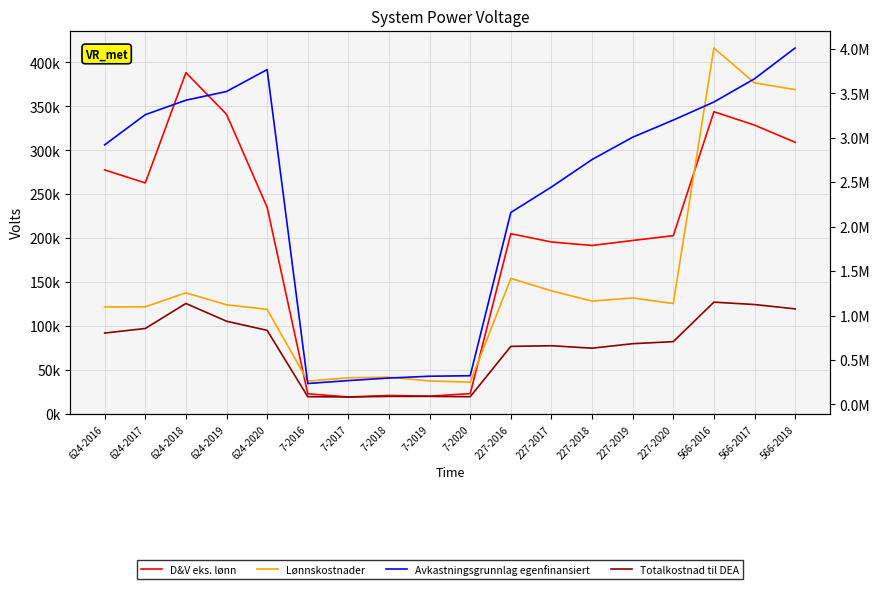

What is the lowest value of the Lønnskostnader series?

35937.0